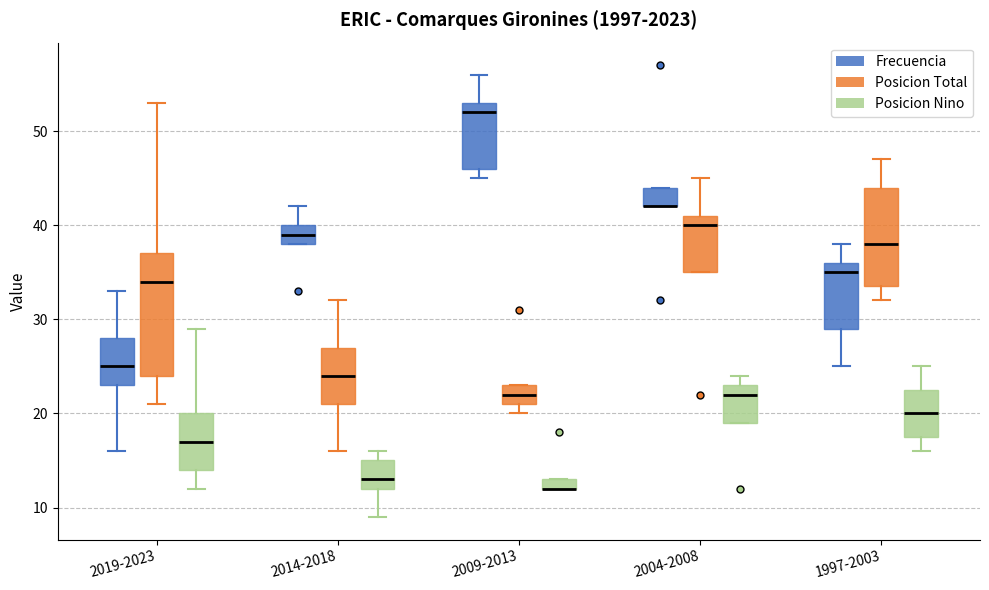

Comparing the boxes themselves (not the whiskers), which one is the tallest?

2019-2023 (Posicion Total)